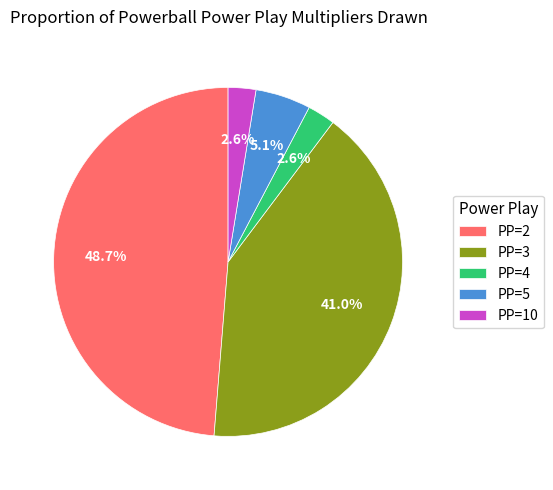

Do PP=10 and PP=2 together represent more than half of the pie?

Yes